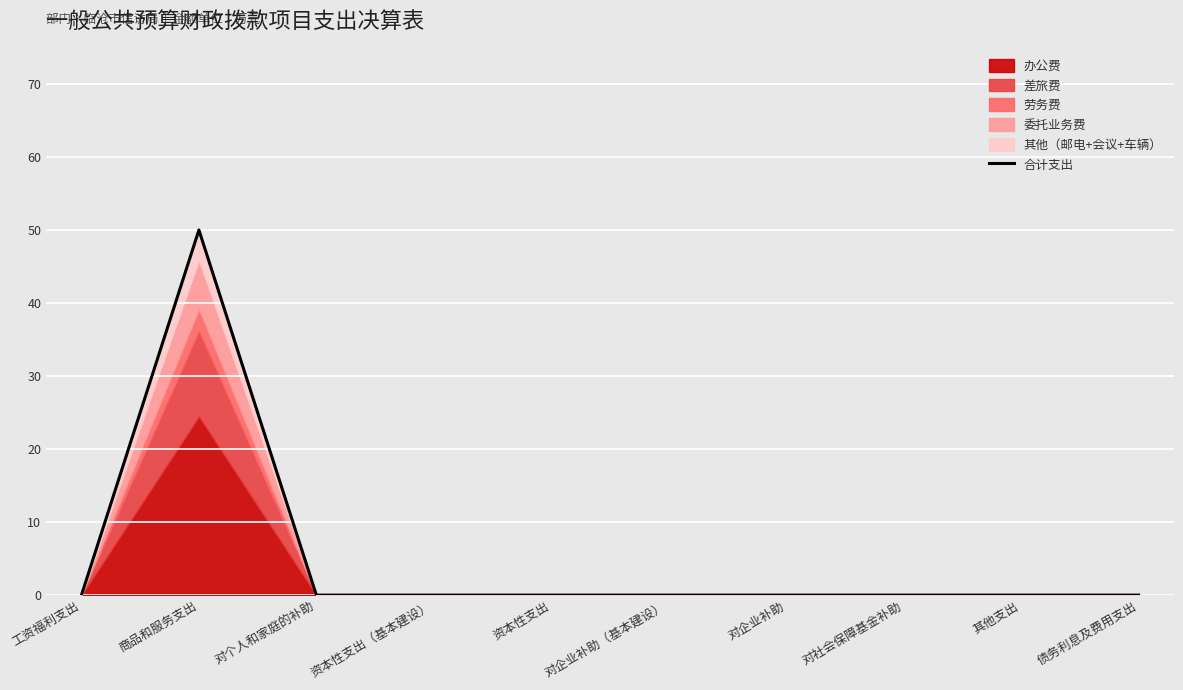

What is the label of the 4th point from the right?

对企业补助